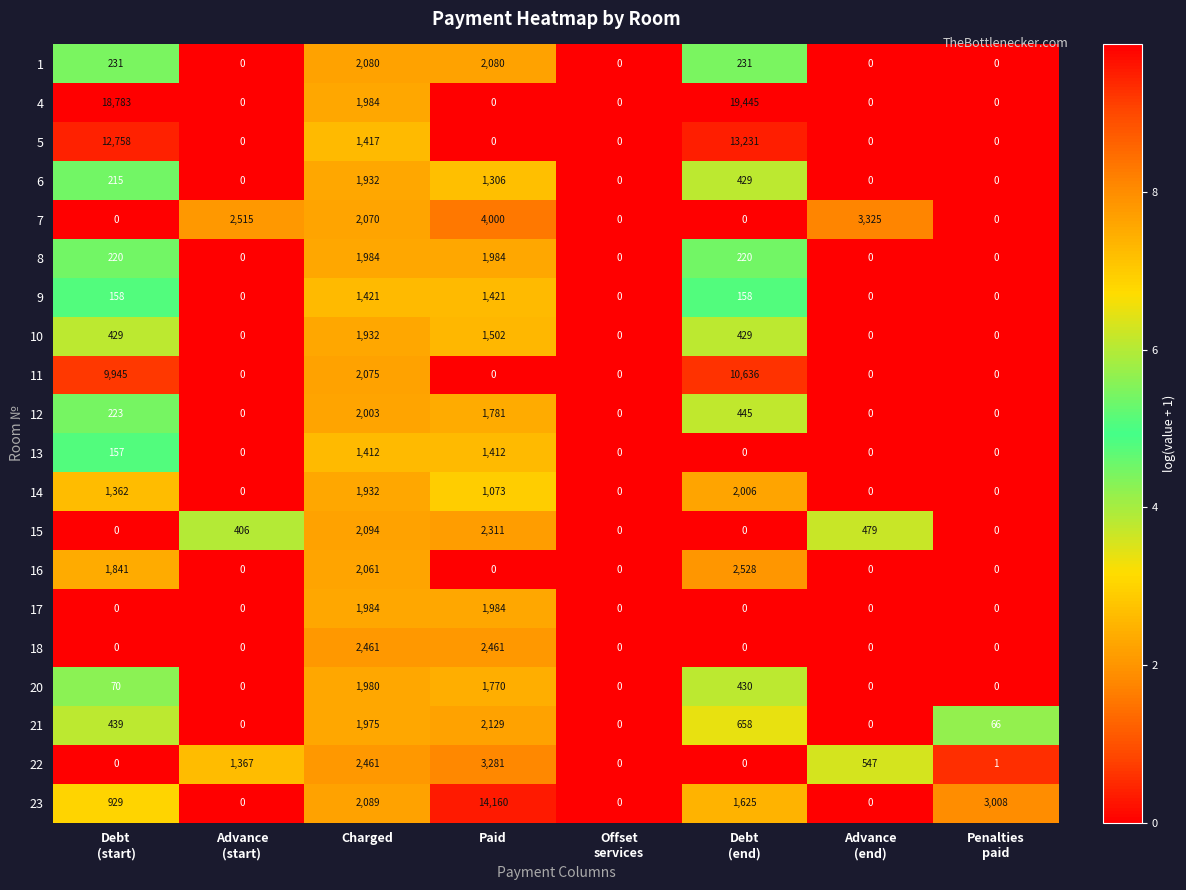

Which series has the widest spread of values?

4